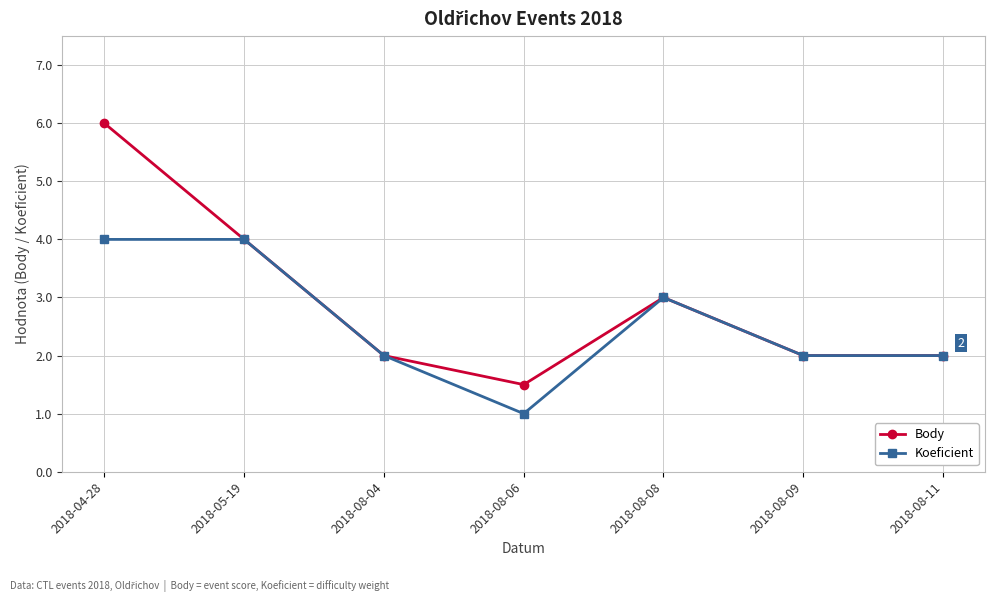

Where is the first local maximum for Body?

2018-08-08